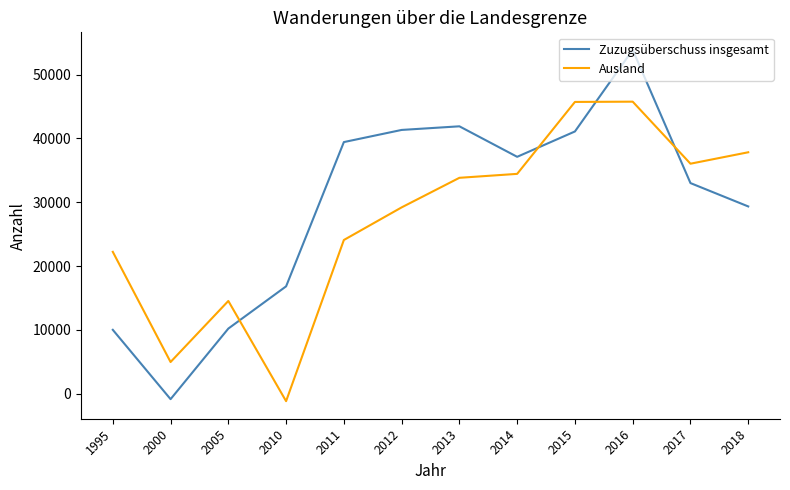

Is the value of Zuzugsüberschuss insgesamt at 2016 greater than the value of Ausland at 2010?

Yes